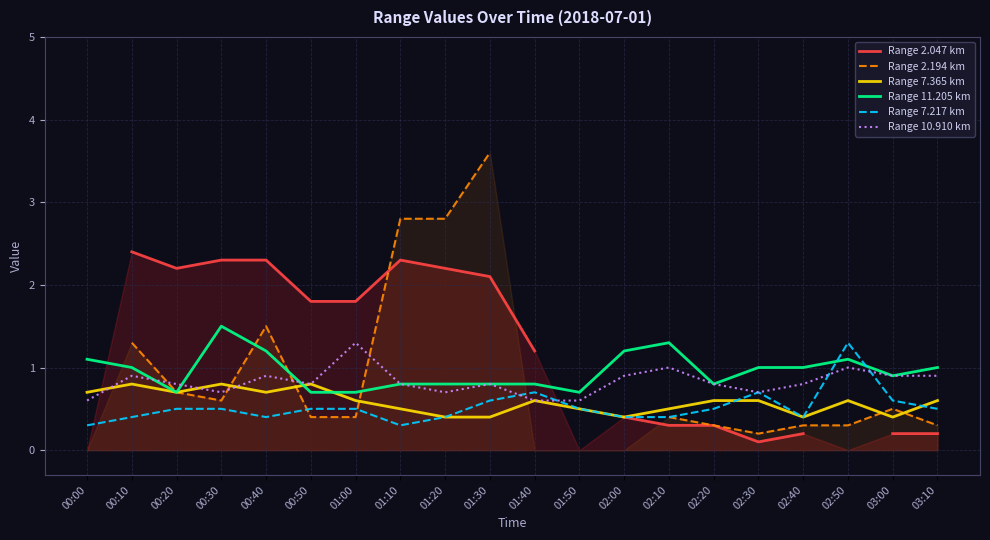

What are all the series names shown in the legend?

Range 2.047 km, Range 2.194 km, Range 7.365 km, Range 11.205 km, Range 7.217 km, Range 10.910 km